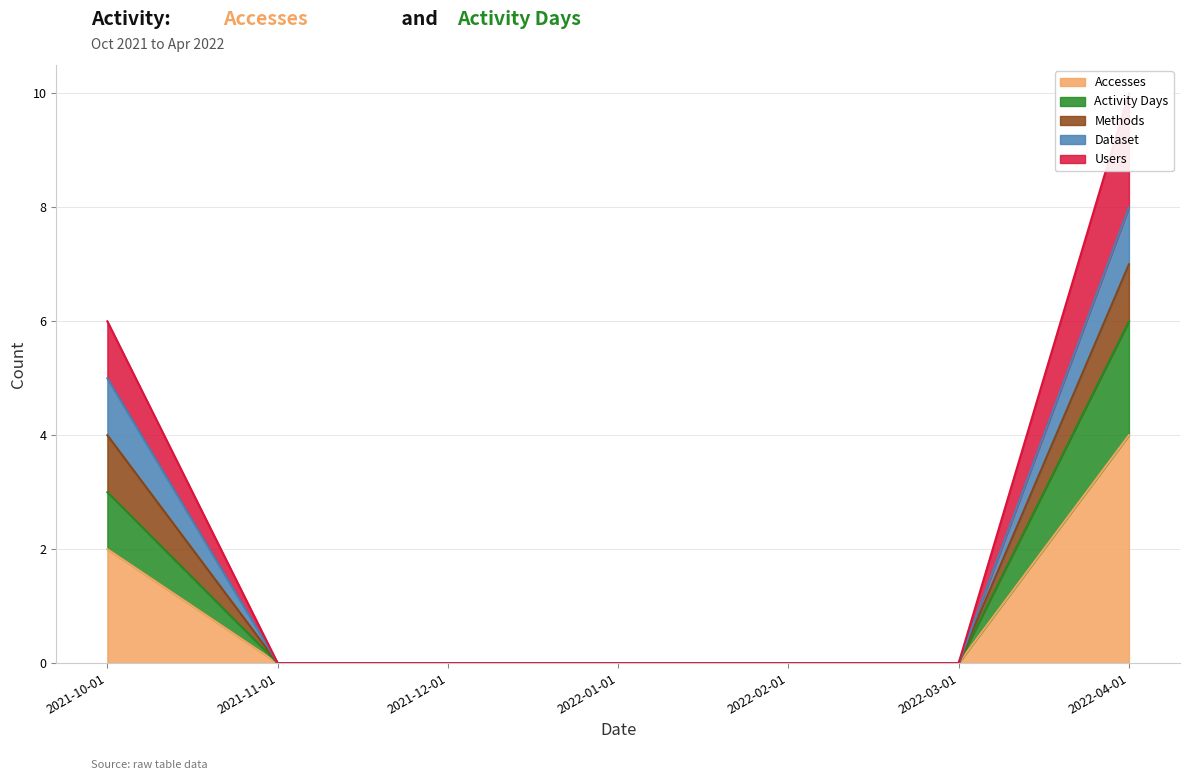

The Accesses series shows 1 at 2022-02-01. True or false?

False